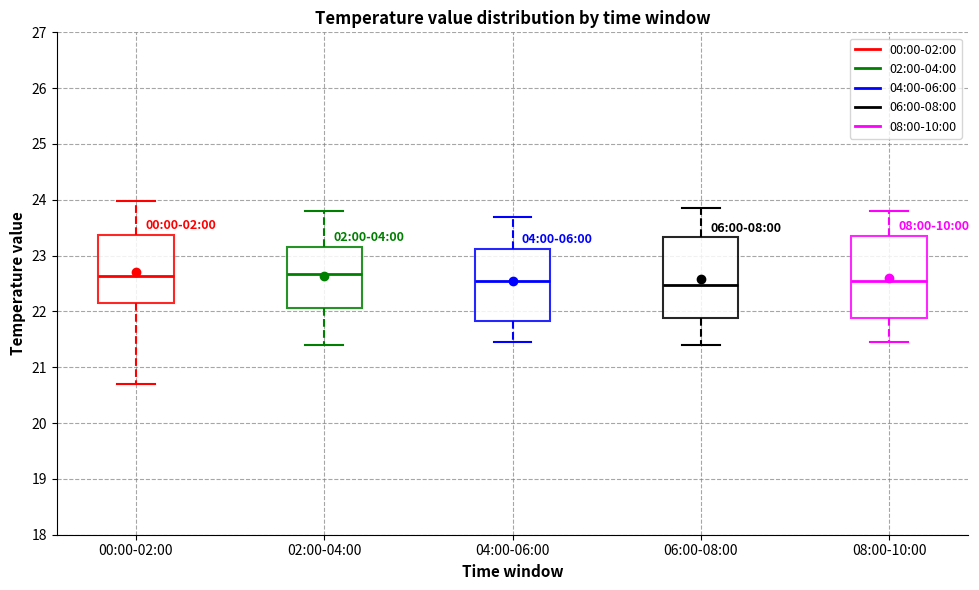

Reading left to right, read every box against the y-axis: the position of its median line, the range the box covers, and the ends of its whiskers. The values are not printed on the chart, so give them approximately, as read against the axis.

00:00-02:00: median 22.6, box 22.1 to 23.4, whiskers 20.7 to 24.0
02:00-04:00: median 22.7, box 22.1 to 23.2, whiskers 21.4 to 23.8
04:00-06:00: median 22.6, box 21.8 to 23.1, whiskers 21.5 to 23.7
06:00-08:00: median 22.5, box 21.9 to 23.3, whiskers 21.4 to 23.9
08:00-10:00: median 22.6, box 21.9 to 23.4, whiskers 21.5 to 23.8